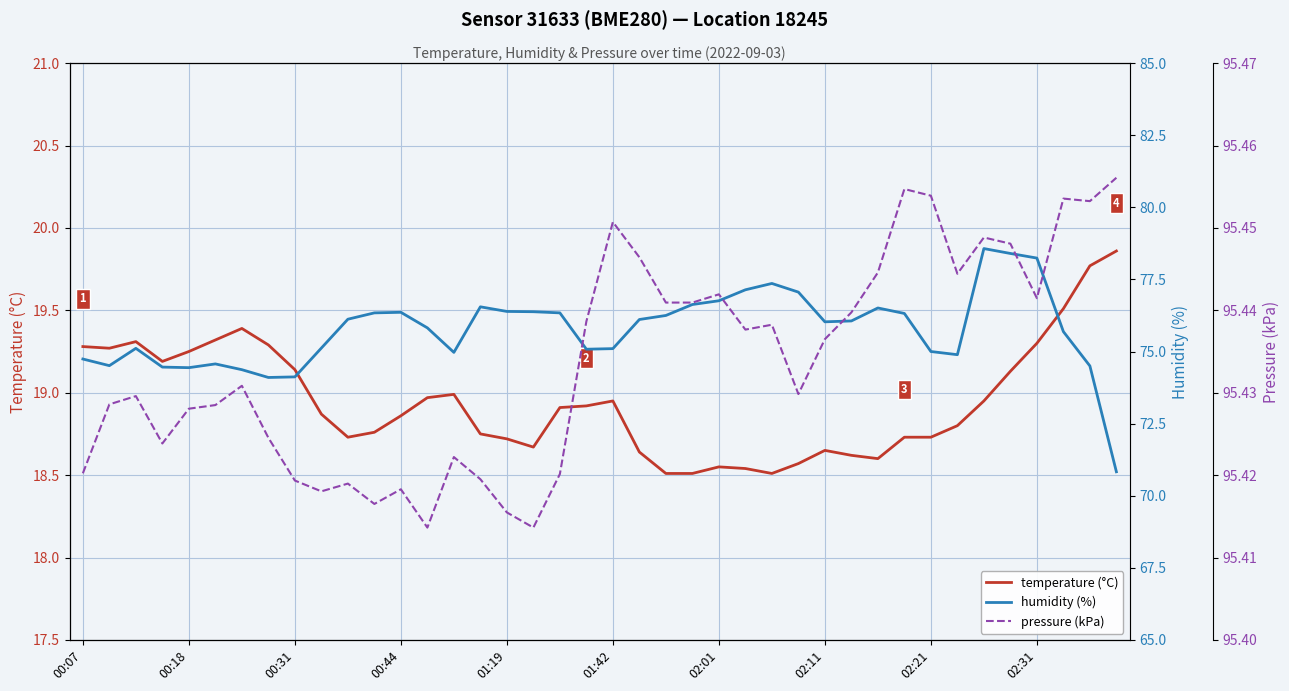

True or false: temperature (°C) and pressure (kPa) cross at least once.

False